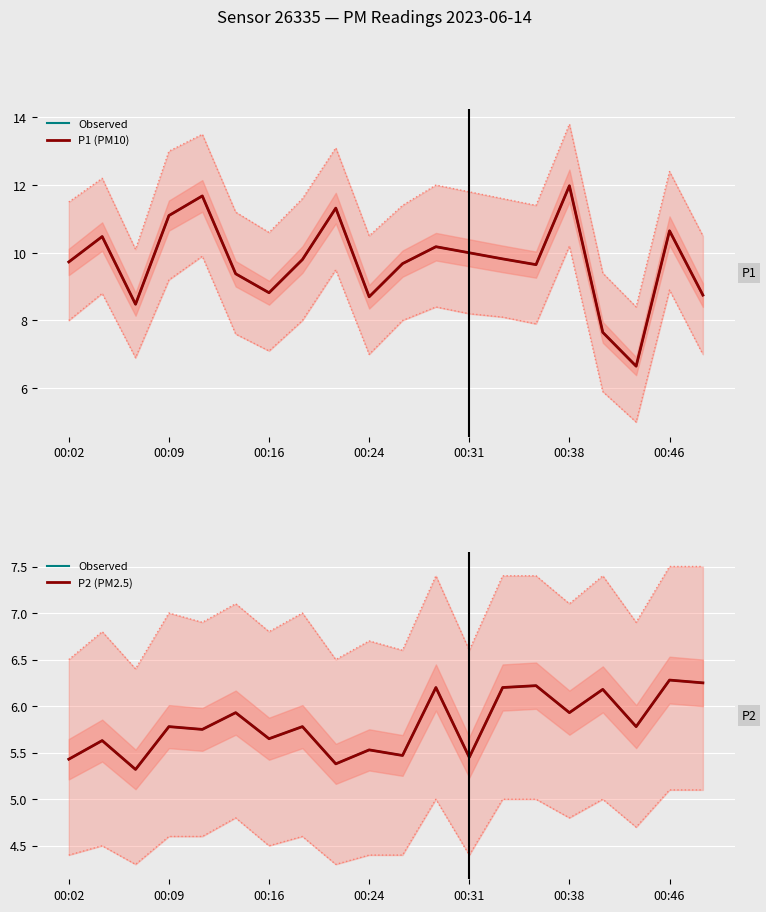

What is the spread (max minus min) of values at 14?

3.4